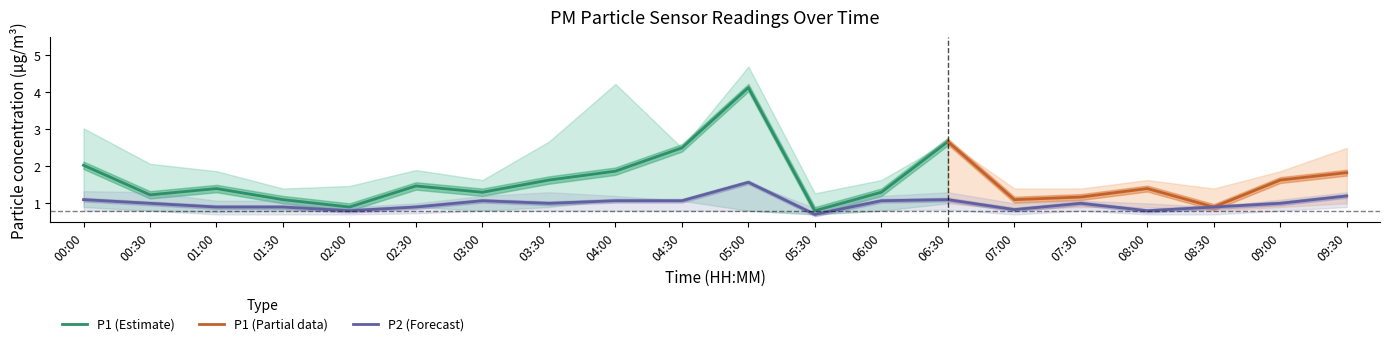

What is the highest value of the P1 (Estimate) series?

4.1